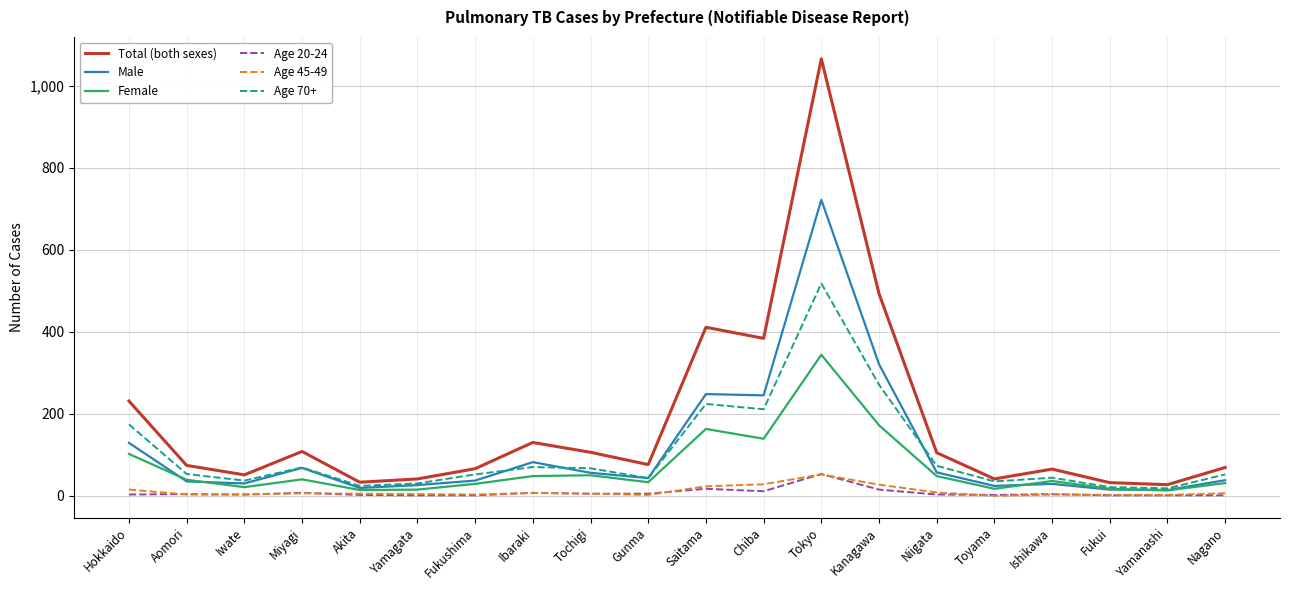

At which label does Age 20-24 reach its peak?

Tokyo